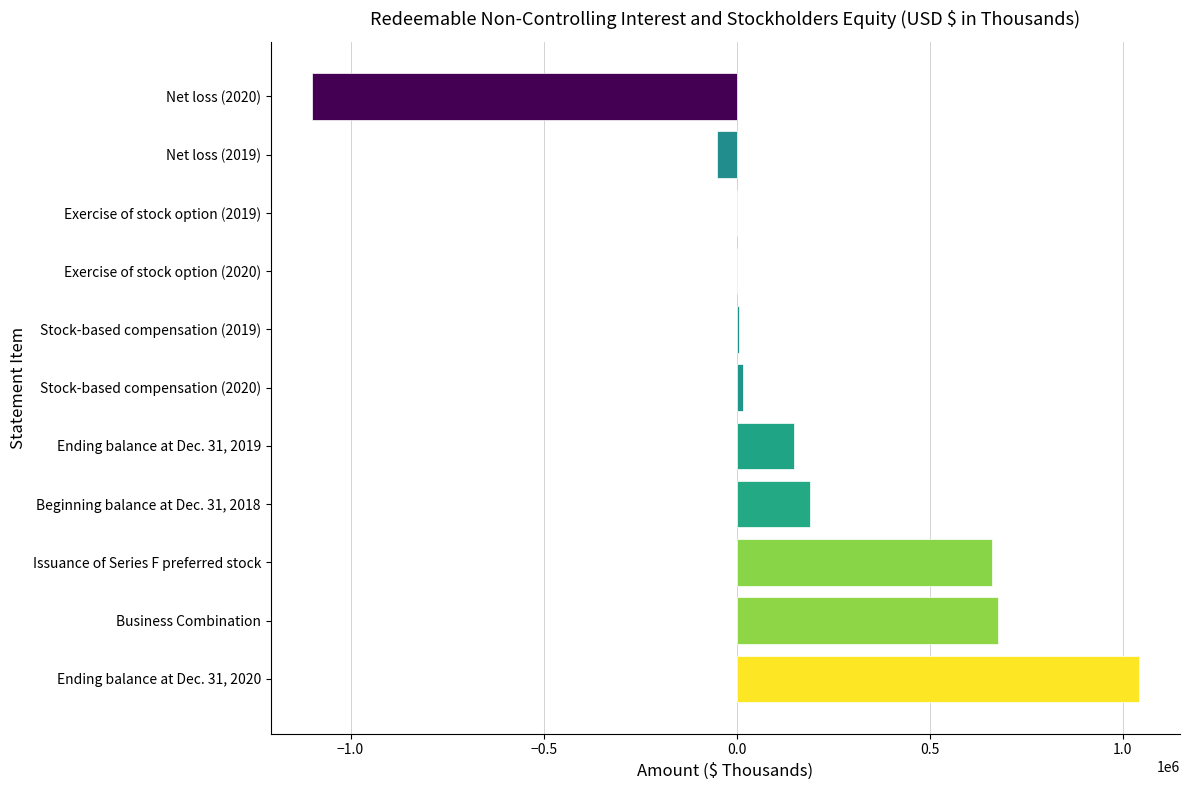

Approximately how many times larger is the value at Business Combination compared to Ending balance at Dec. 31, 2020?

0.6